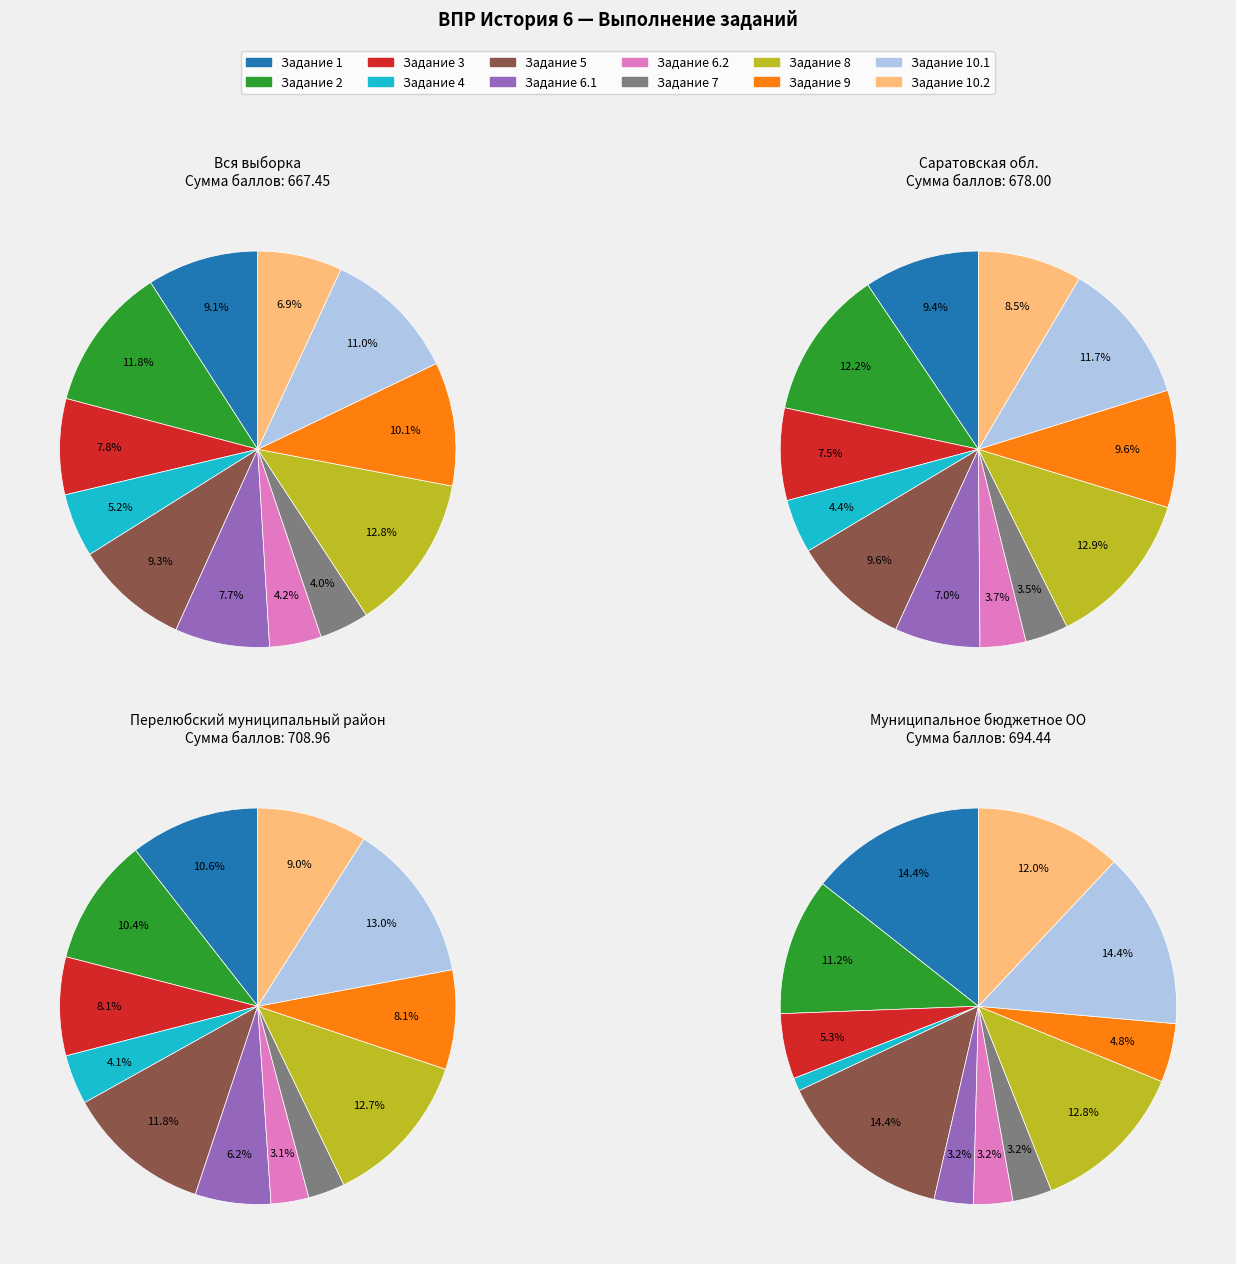

Is the sum of 2 and 4 greater than half?

No